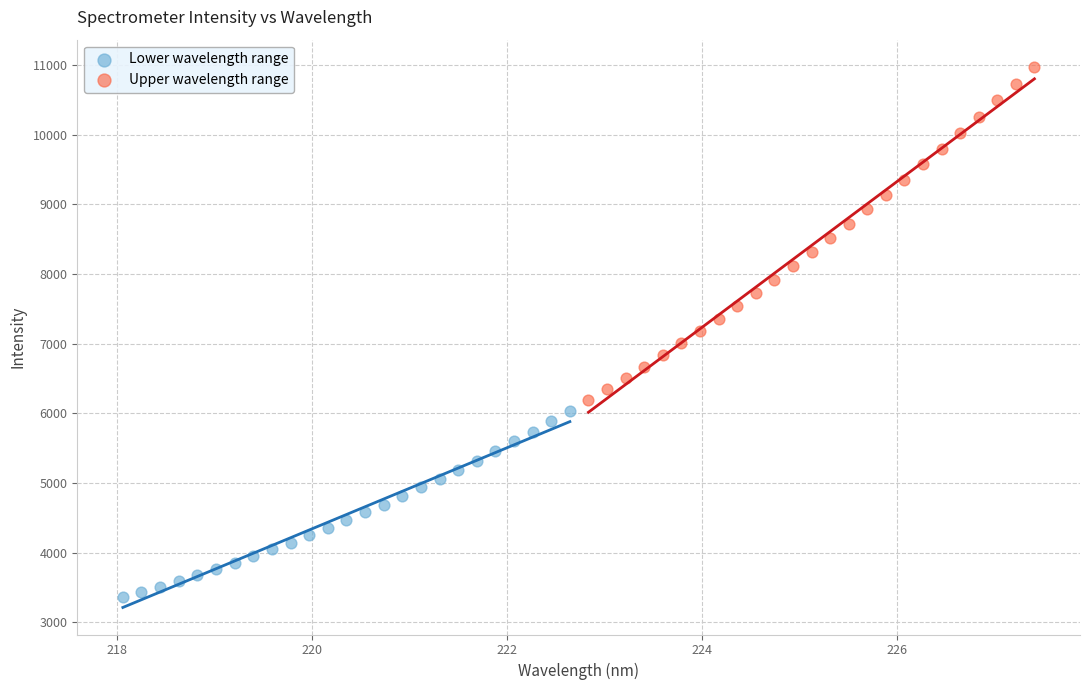

Which series reaches the maximum Y coordinate?

Upper wavelength range